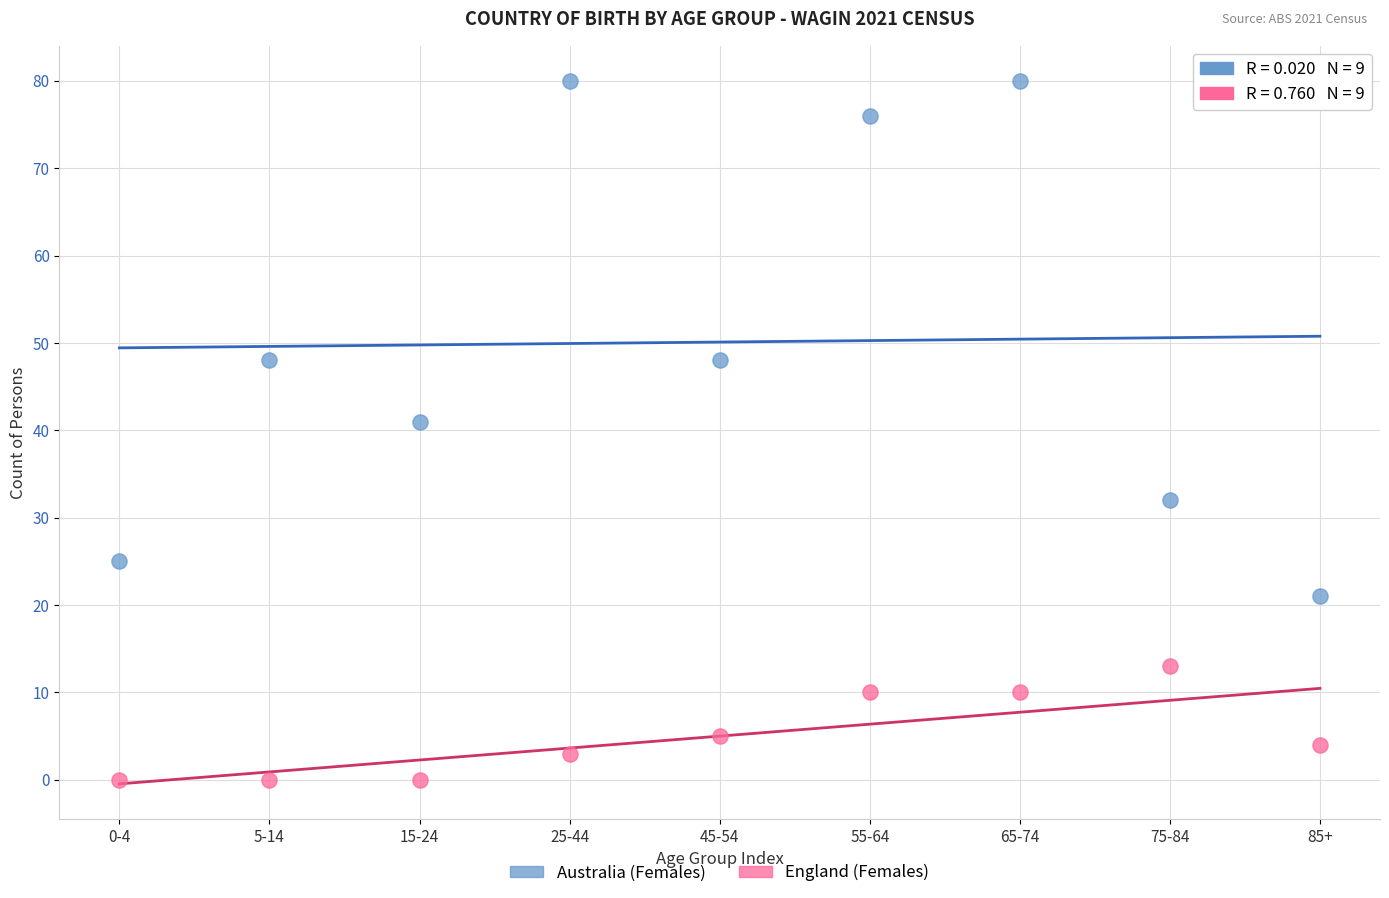

Which series contains the highest Y value?

Australia (Females)